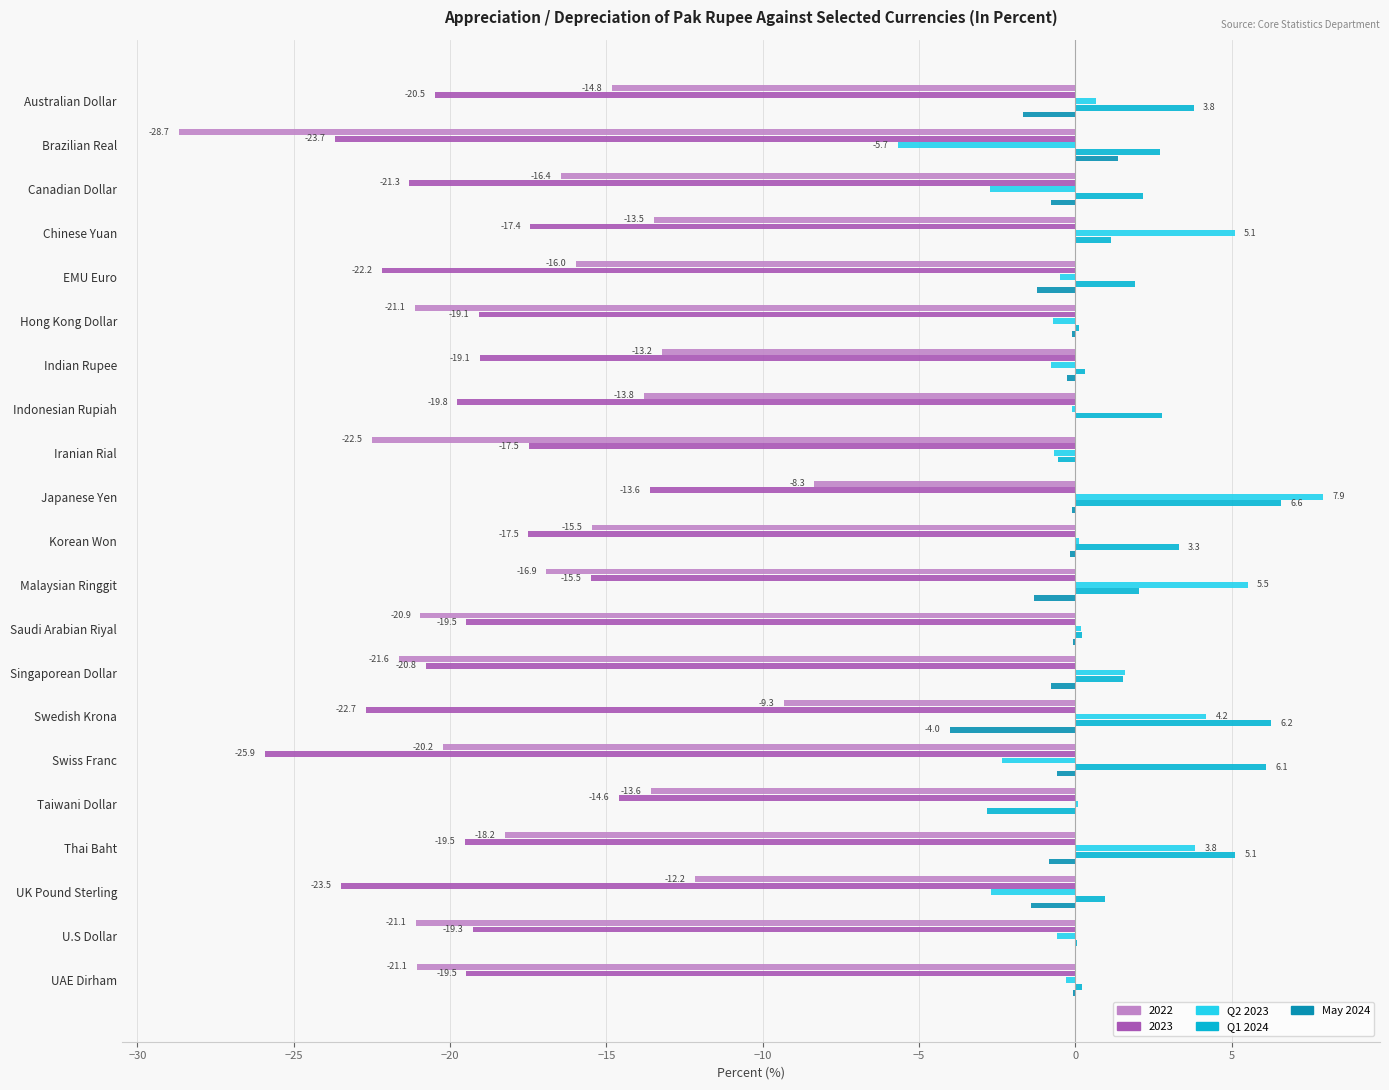

At which label does Q2 2023 reach its peak?

Japanese Yen